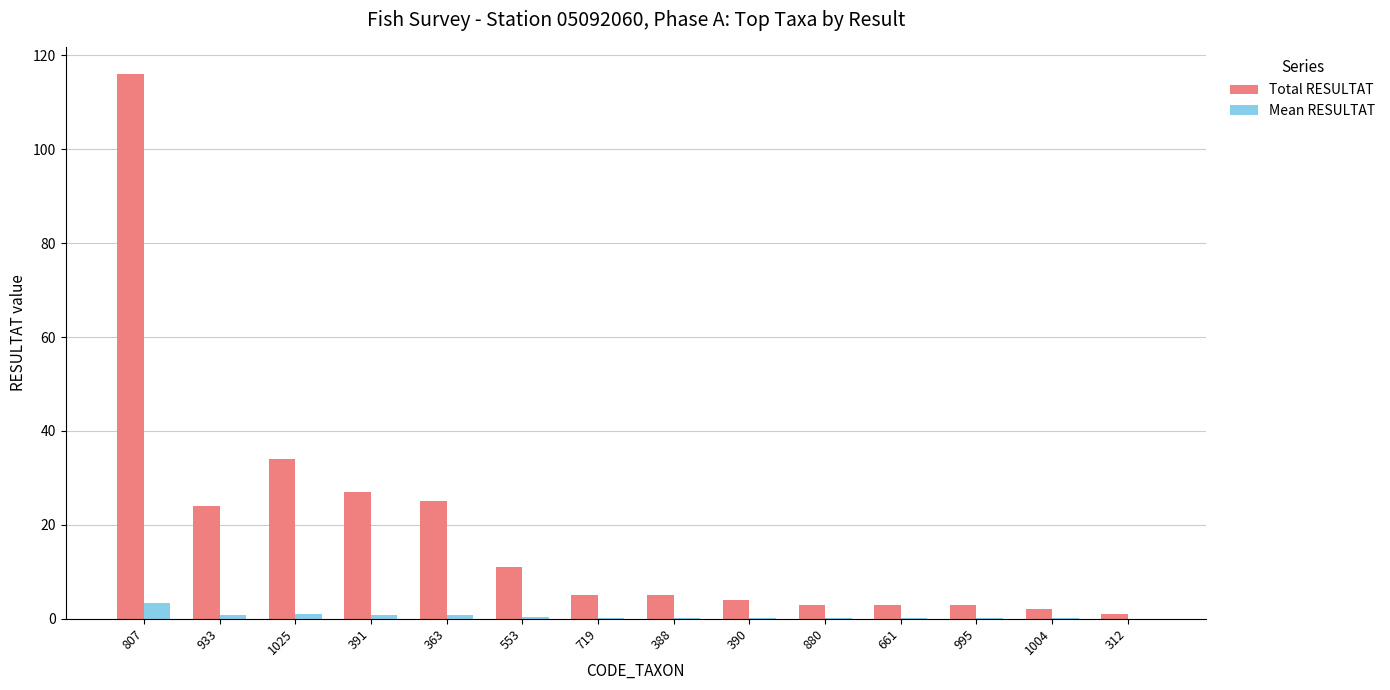

True or false: Total RESULTAT has a value of 7.7 at 391.

False